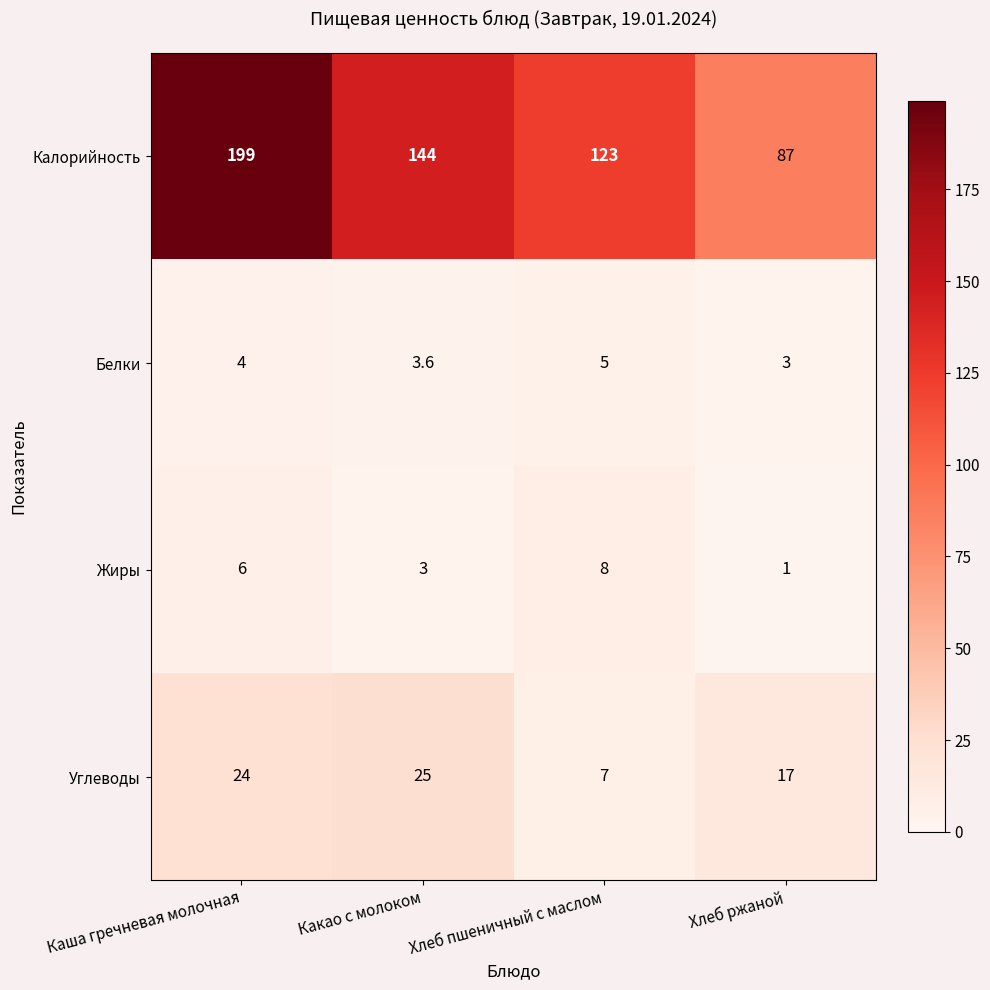

How many categories are shown in the chart?

4